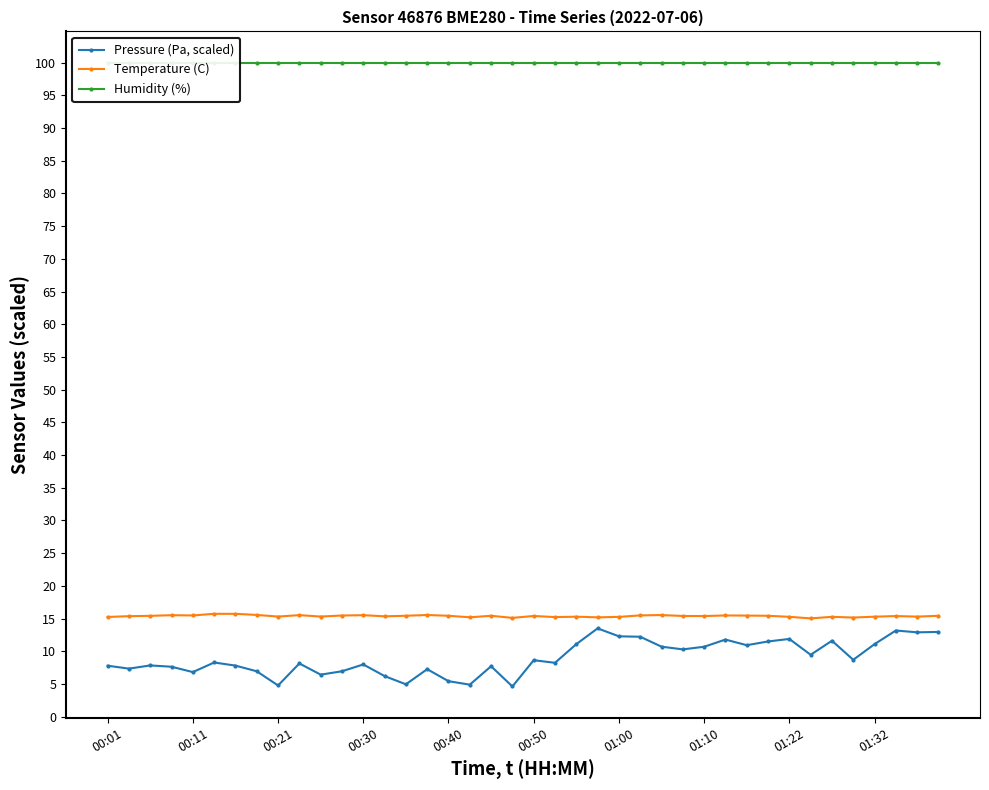

What is the maximum value for Pressure (Pa, scaled)?

13.5